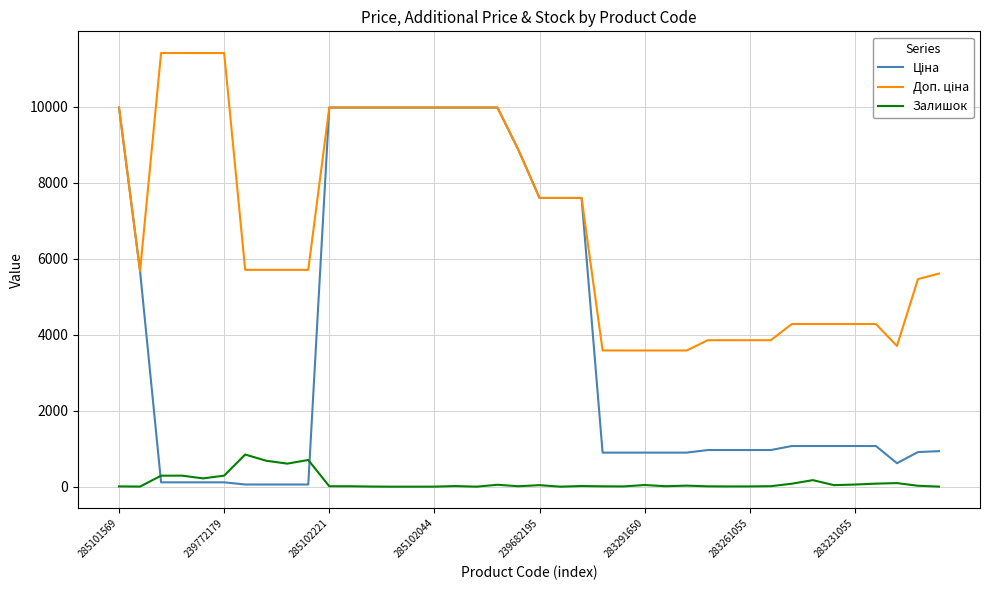

What is the greatest value displayed?

11410.0